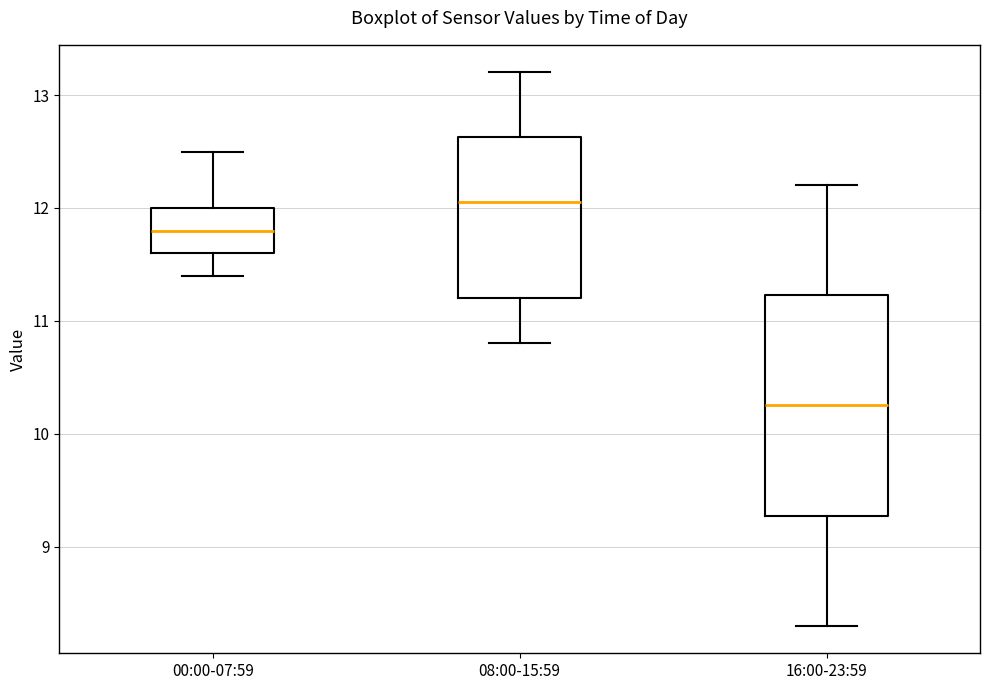

Reading left to right, read every box against the y-axis: the position of its median line, the range the box covers, and the ends of its whiskers. The values are not printed on the chart, so give them approximately, as read against the axis.

00:00-07:59: median 11.8, box 11.6 to 12.0, whiskers 11.4 to 12.5
08:00-15:59: median 12.1, box 11.2 to 12.6, whiskers 10.8 to 13.2
16:00-23:59: median 10.3, box 9.3 to 11.2, whiskers 8.3 to 12.2